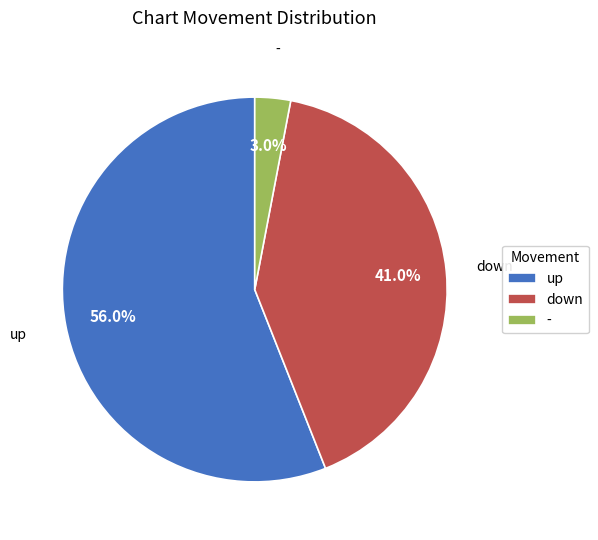

Which slice represents more than half of the pie?

up